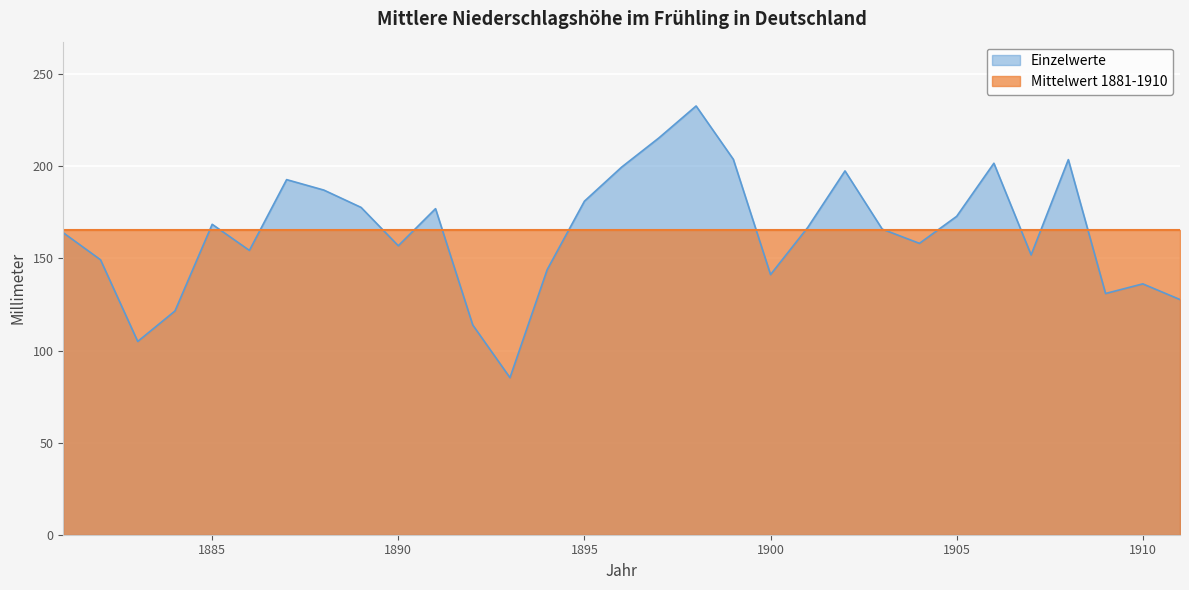

How many values exceed 165?

16